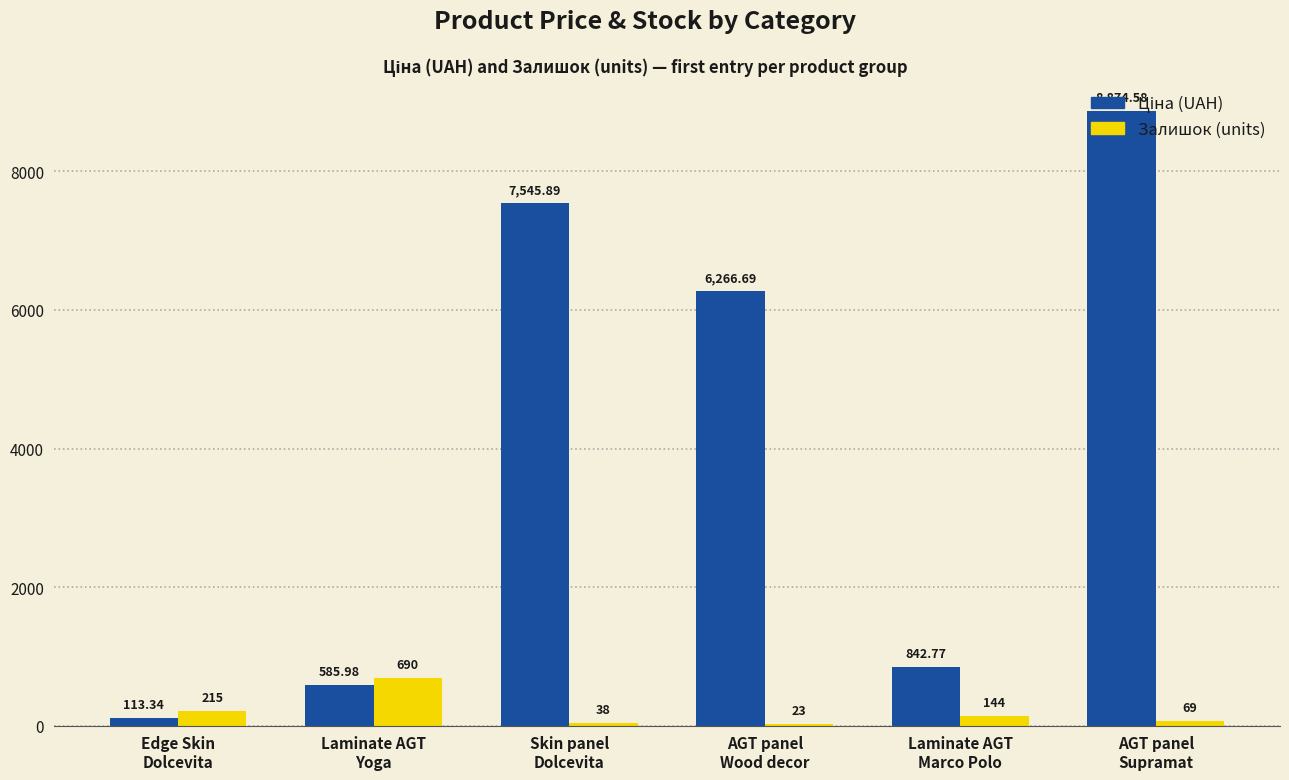

Are the bars horizontal?

No